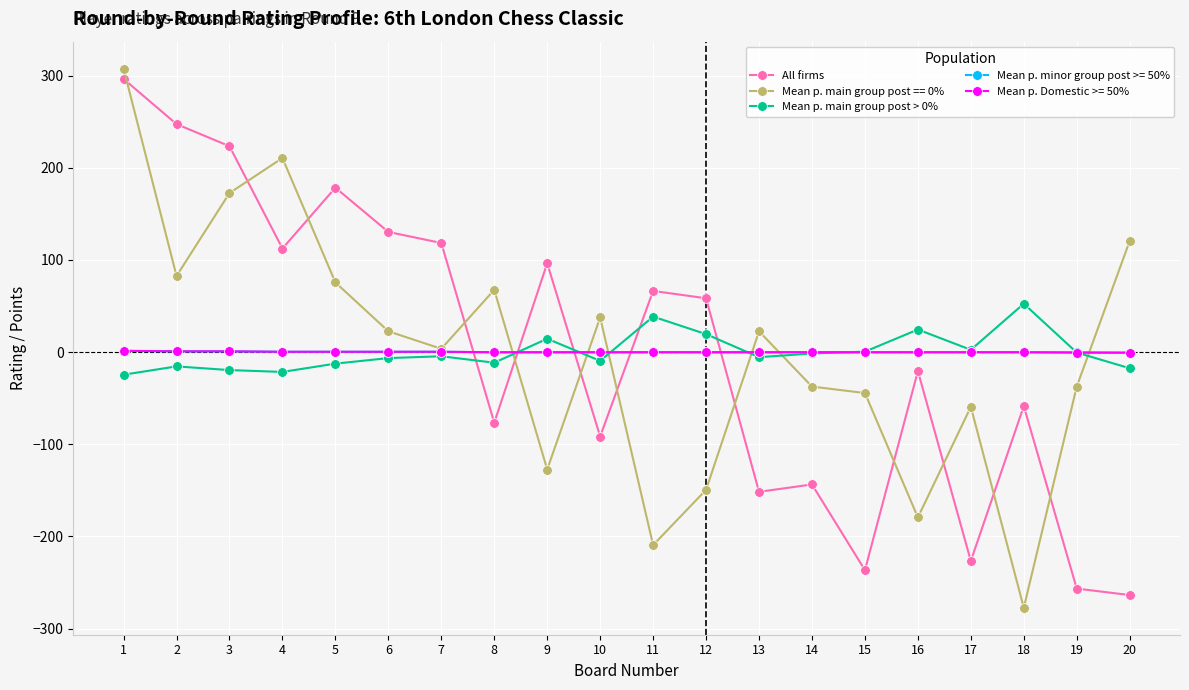

Is the value of Mean p. minor group post >= 50% at 5 greater than the value of All firms at 15?

Yes